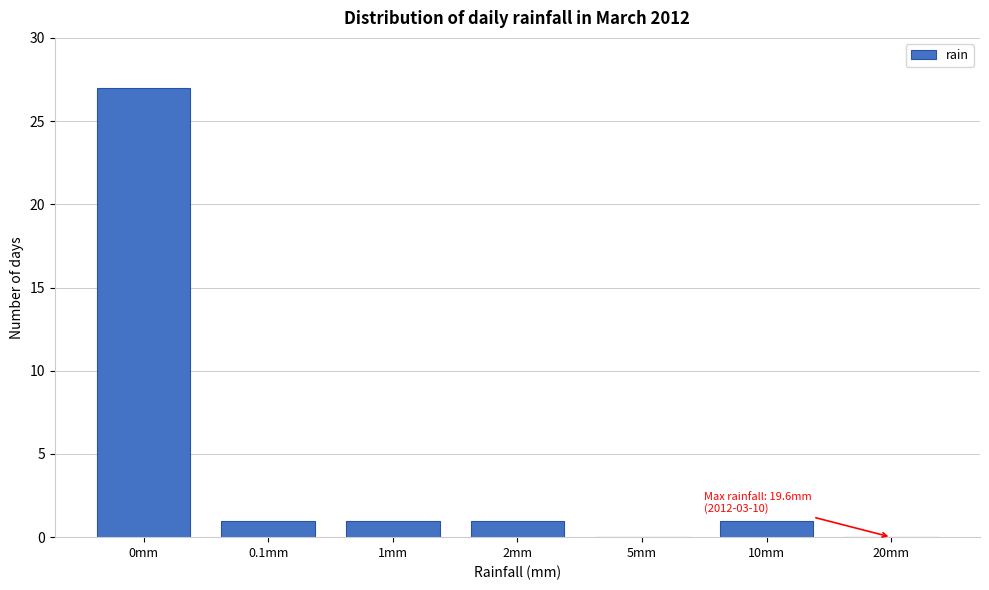

Reading left to right, what are all the values shown in this chart?

0mm=27	0.1mm=1	1mm=1	2mm=1	5mm=0	10mm=1	20mm=0